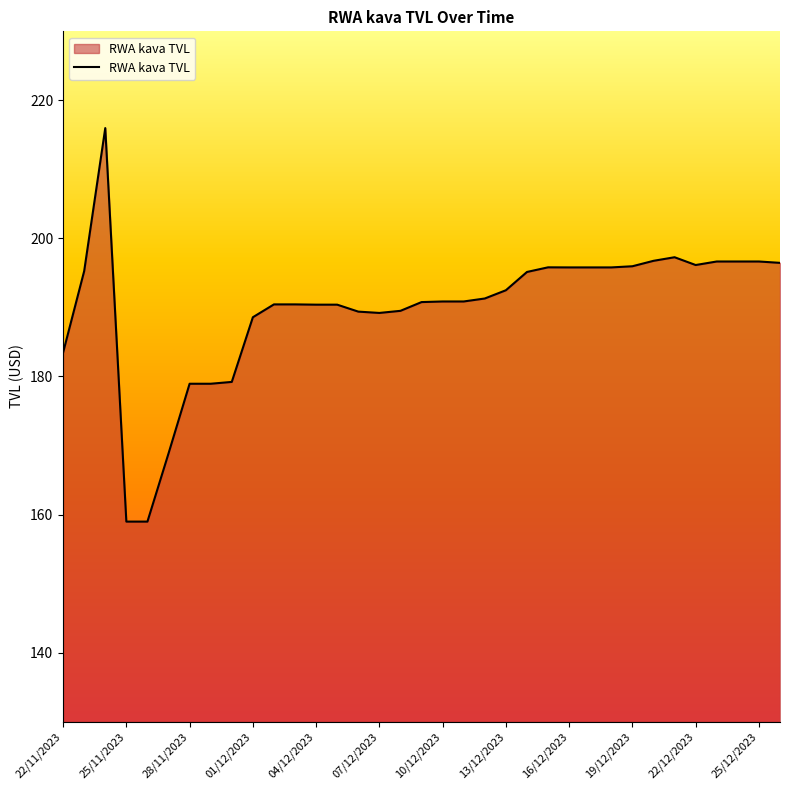

What is the difference between the maximum and minimum values?

57.0